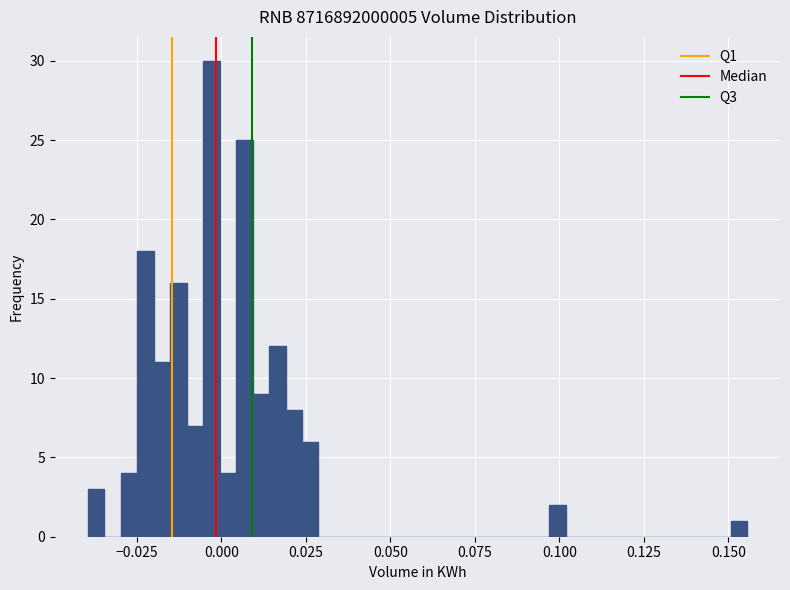

Around what value on the x-axis is the tallest bar? Give the approximate position of its centre, as read against the axis.

-0.005